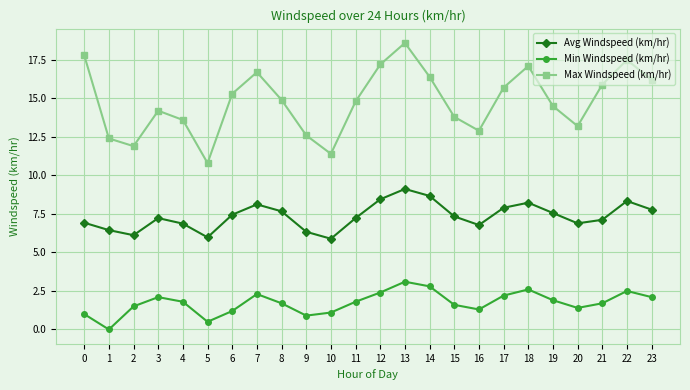

Which series has the largest total across all categories?

Max Windspeed (km/hr)